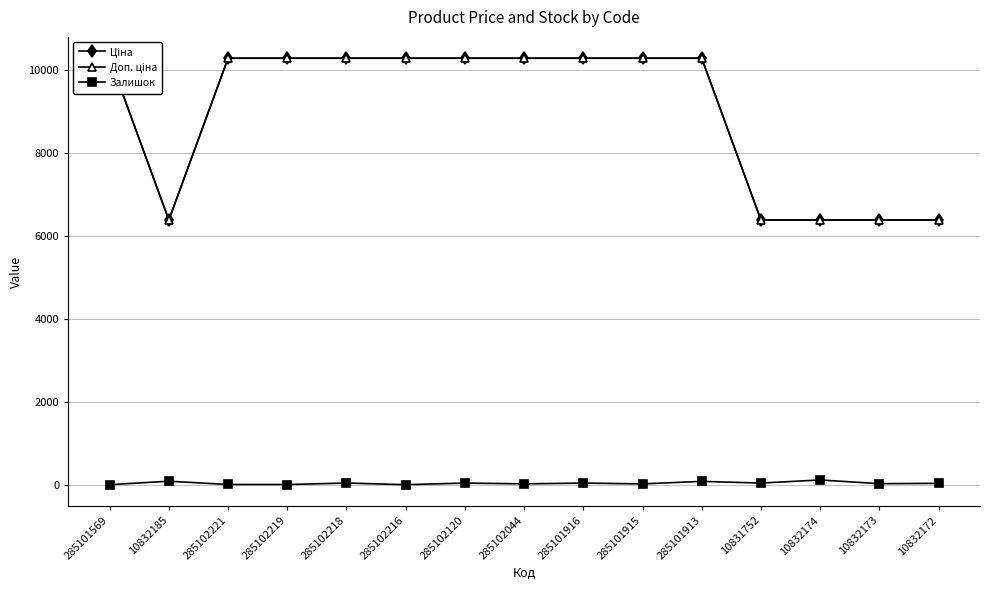

What is the average value of the Доп. ціна series?

8984.8